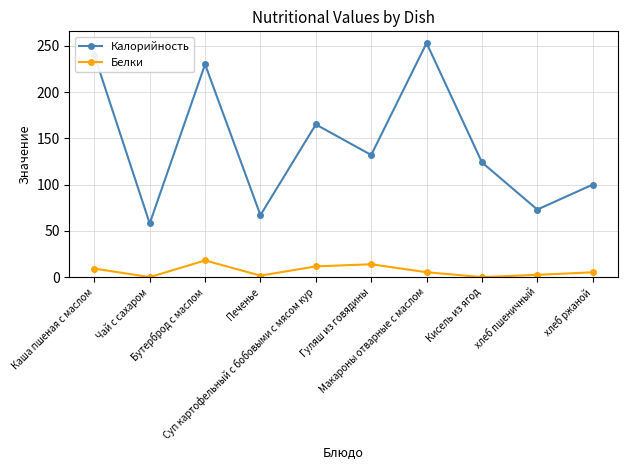

What is the highest value of the Белки series?

18.0